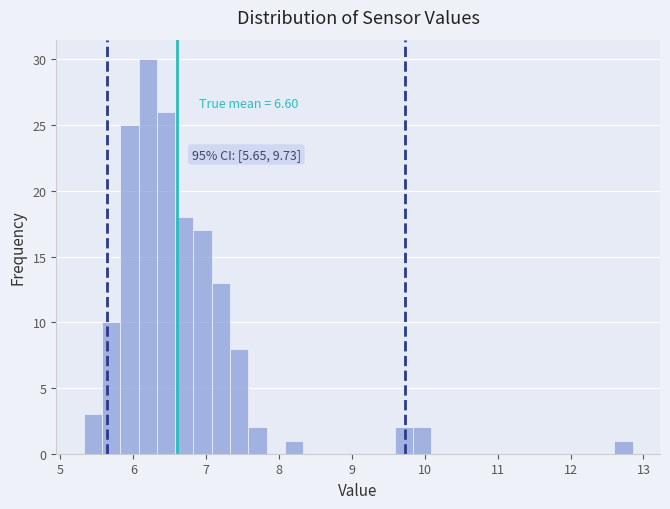

Around what value on the x-axis is the tallest bar? Give the approximate position of its centre, as read against the axis.

6.2